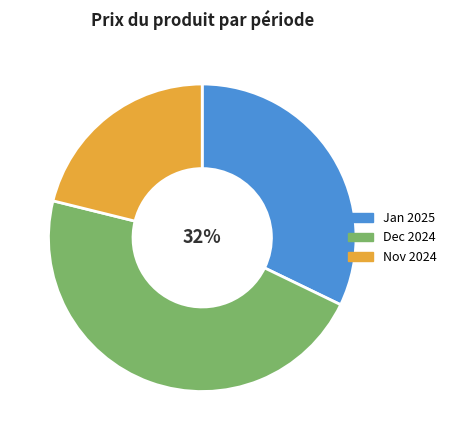

To the nearest percent, what is the difference between the largest and smallest slice percentages?

26%